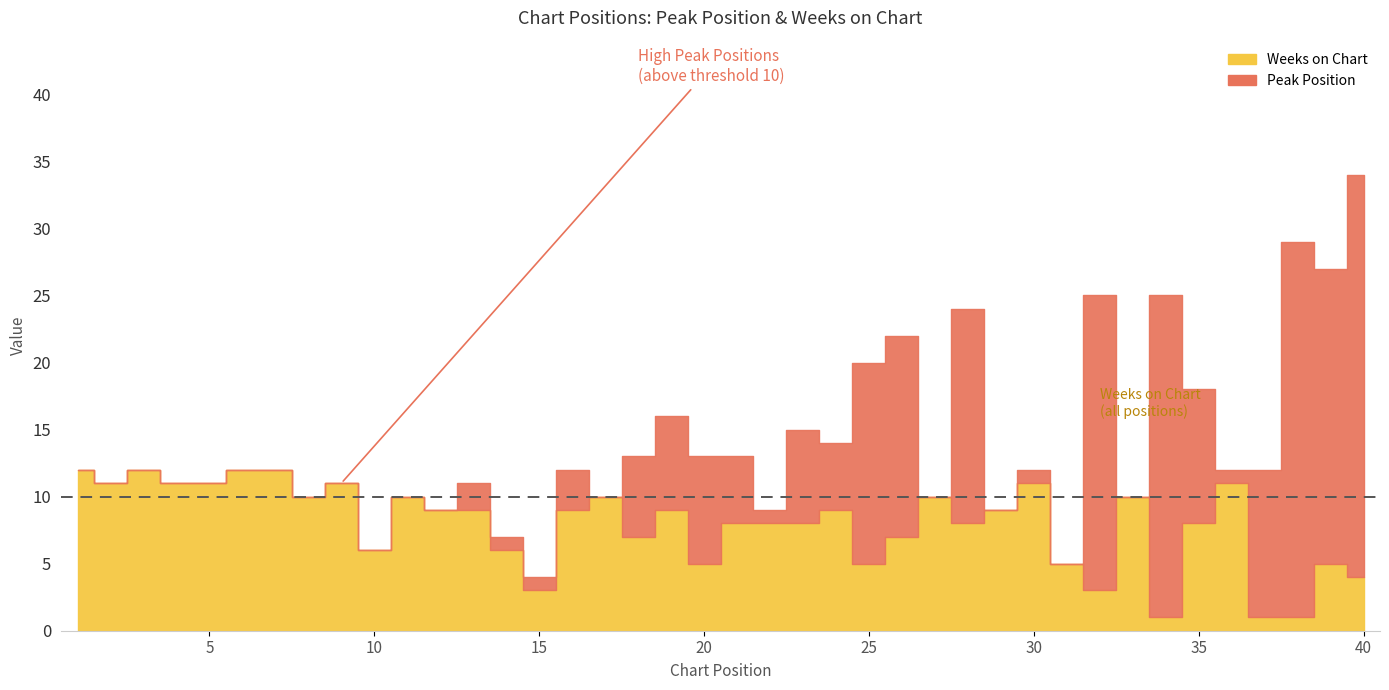

Between which two adjacent categories do Weeks on Chart and Peak Position first intersect?

12 and 13